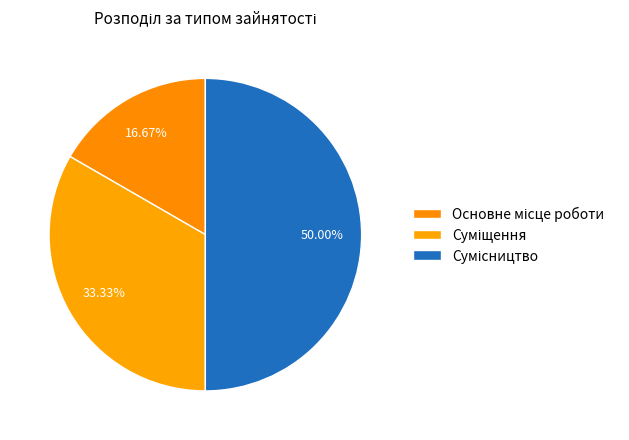

Count the number of slices in the pie.

3